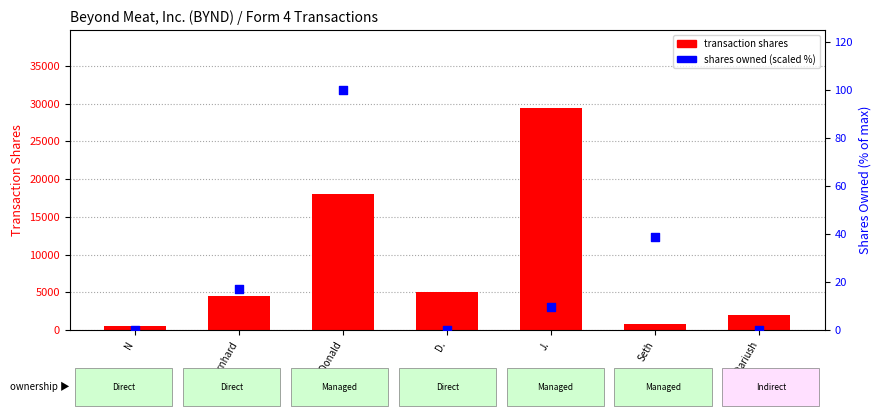

What are all the series names shown in the legend?

transaction shares, shares owned (scaled %)